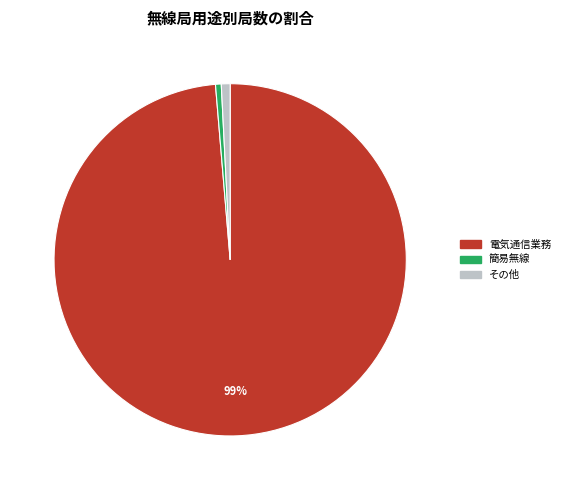

To the nearest percent, what is the average slice percentage?

33%